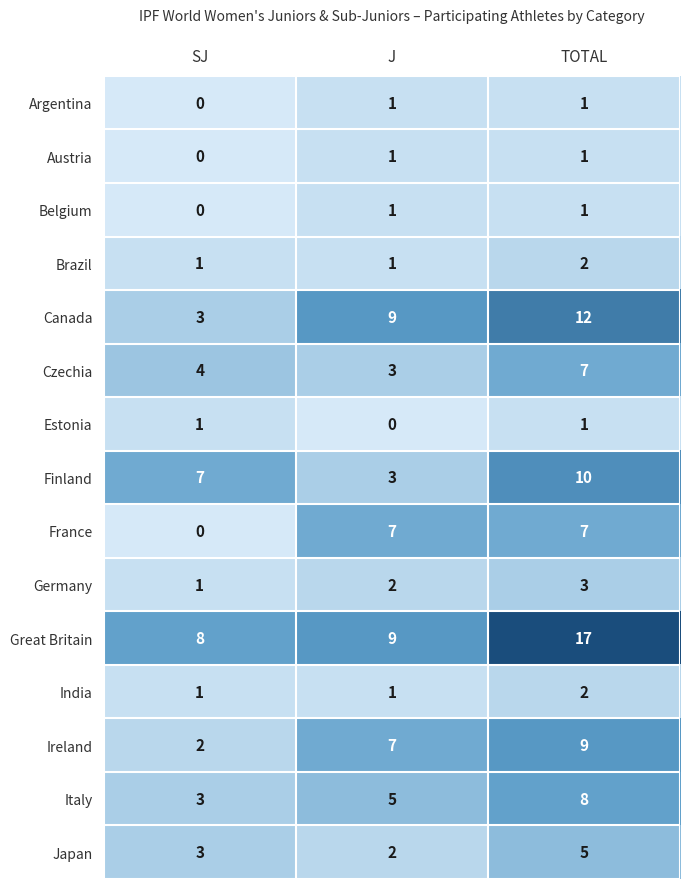

Rank the categories by Germany value from highest to lowest.

TOTAL, J, SJ